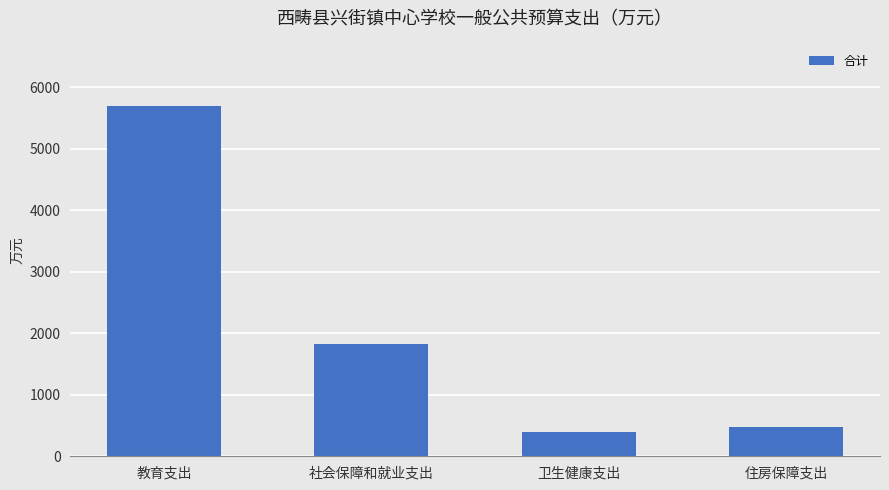

Approximately how many times larger is the value at 卫生健康支出 compared to 住房保障支出?

0.8